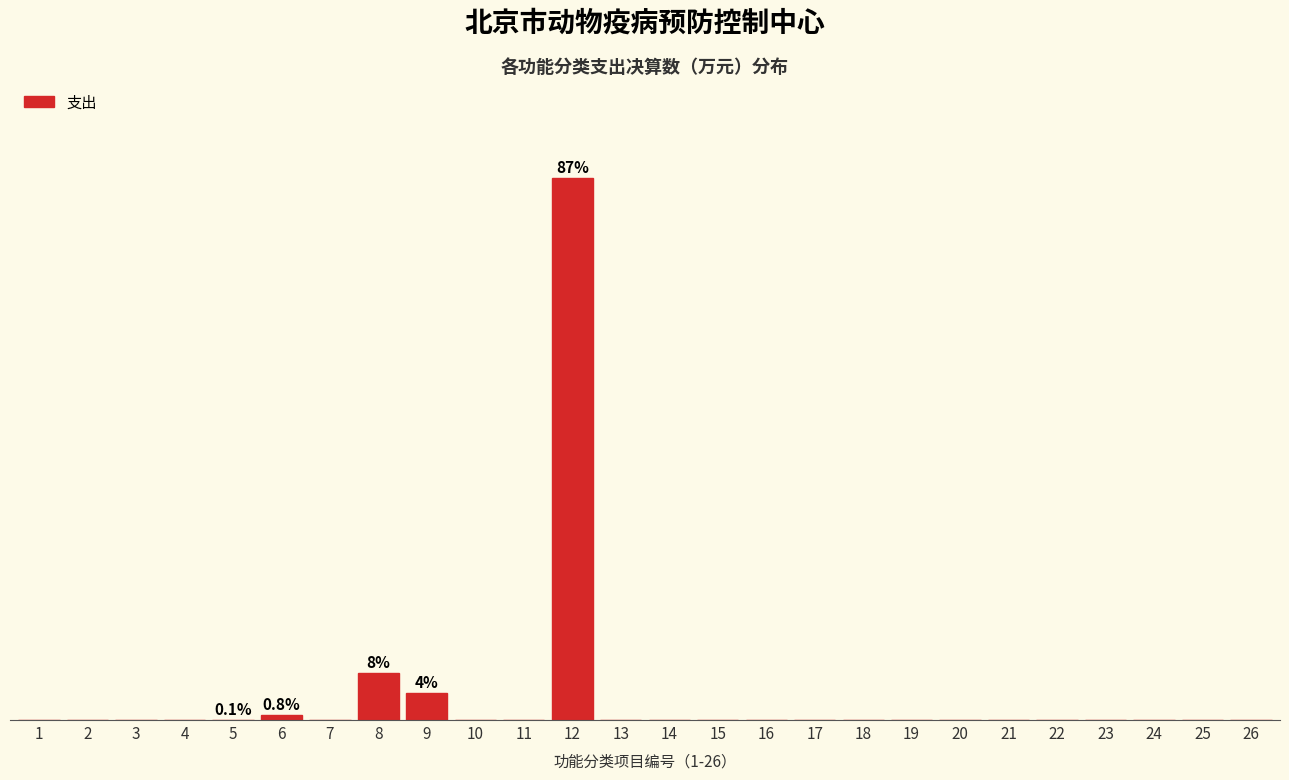

Are the bars horizontal?

No